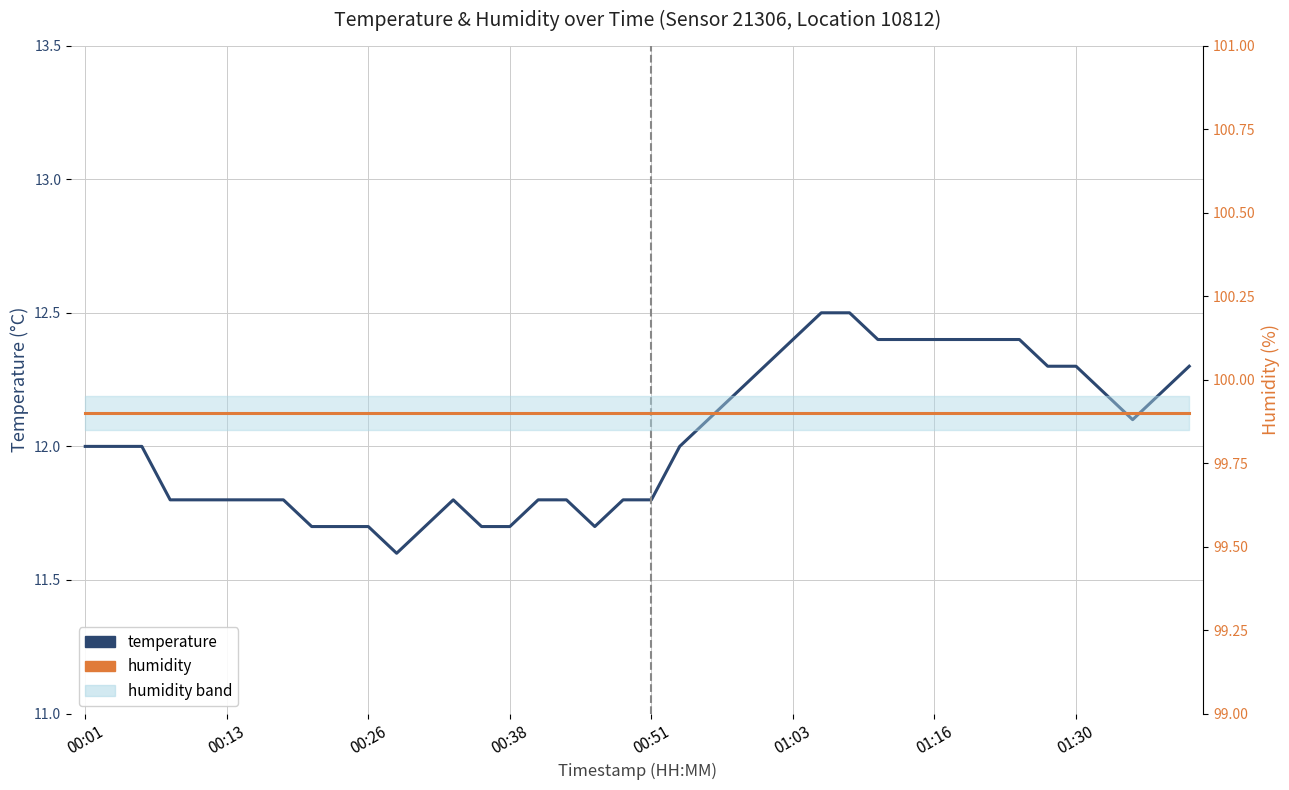

What is the sum of the humidity values at 24 and 23?

199.8